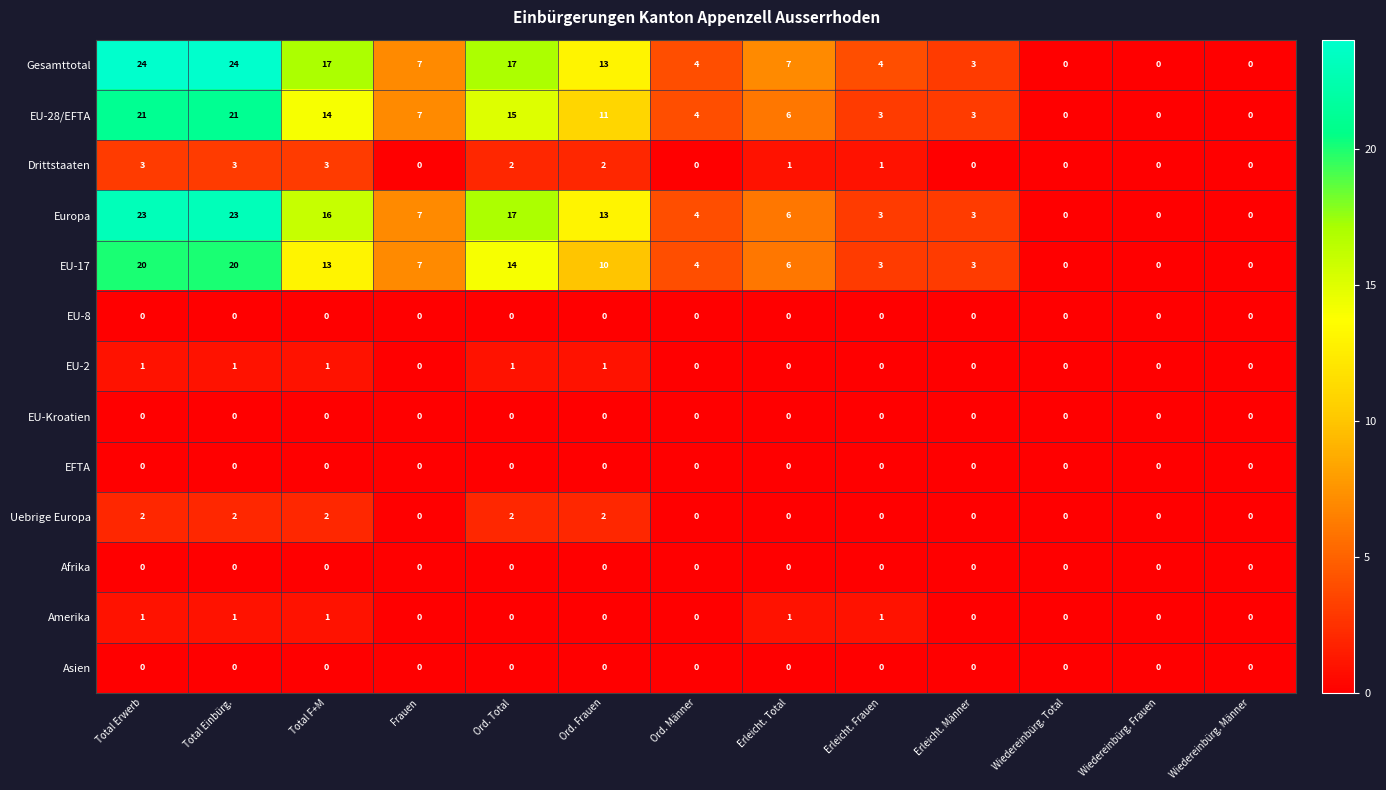

What is the average value of the EU-28/EFTA series?

8